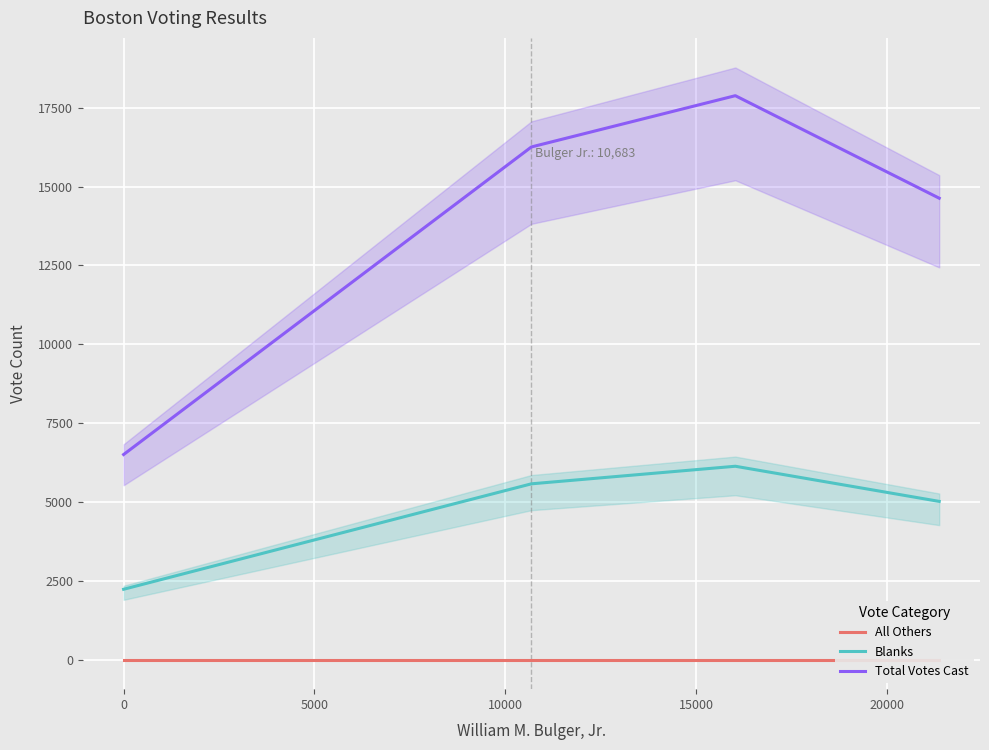

True or false: All Others and Blanks cross at least once.

False